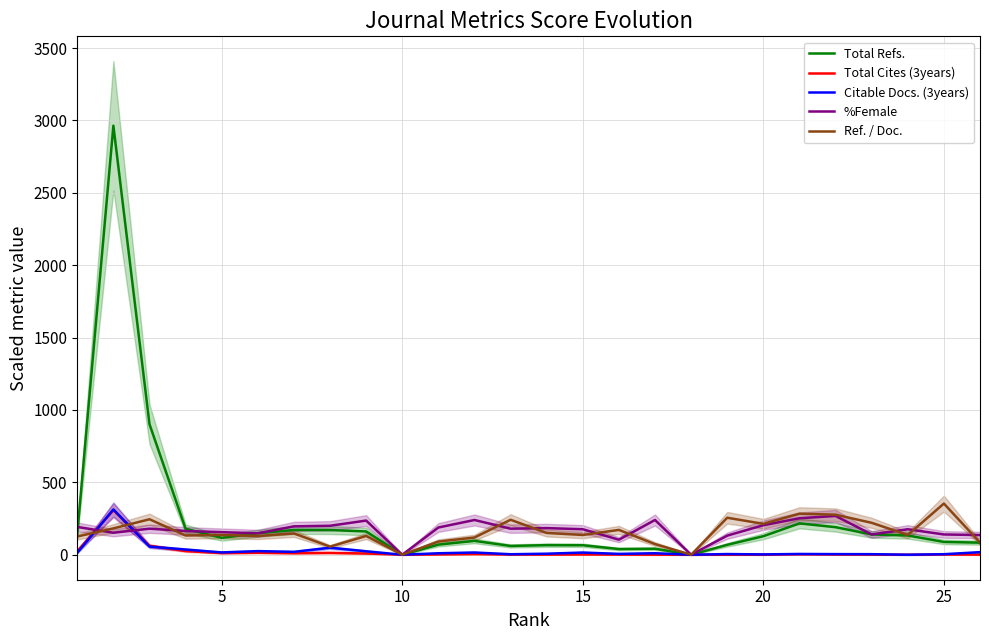

How many data points in Citable Docs. (3years) are above 10?

14